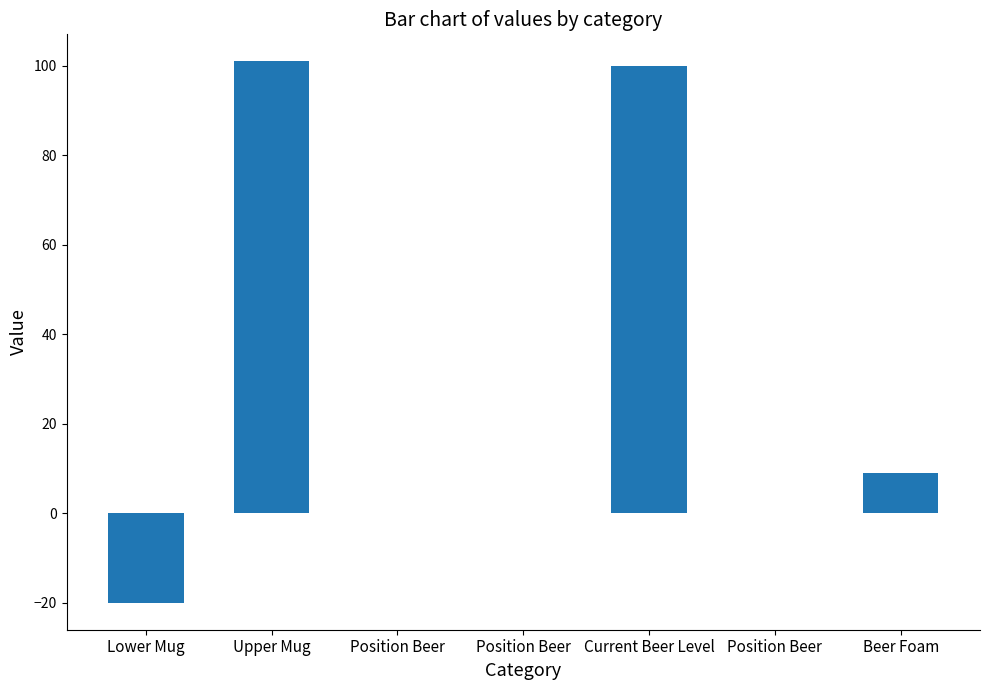

Are the bars horizontal?

No